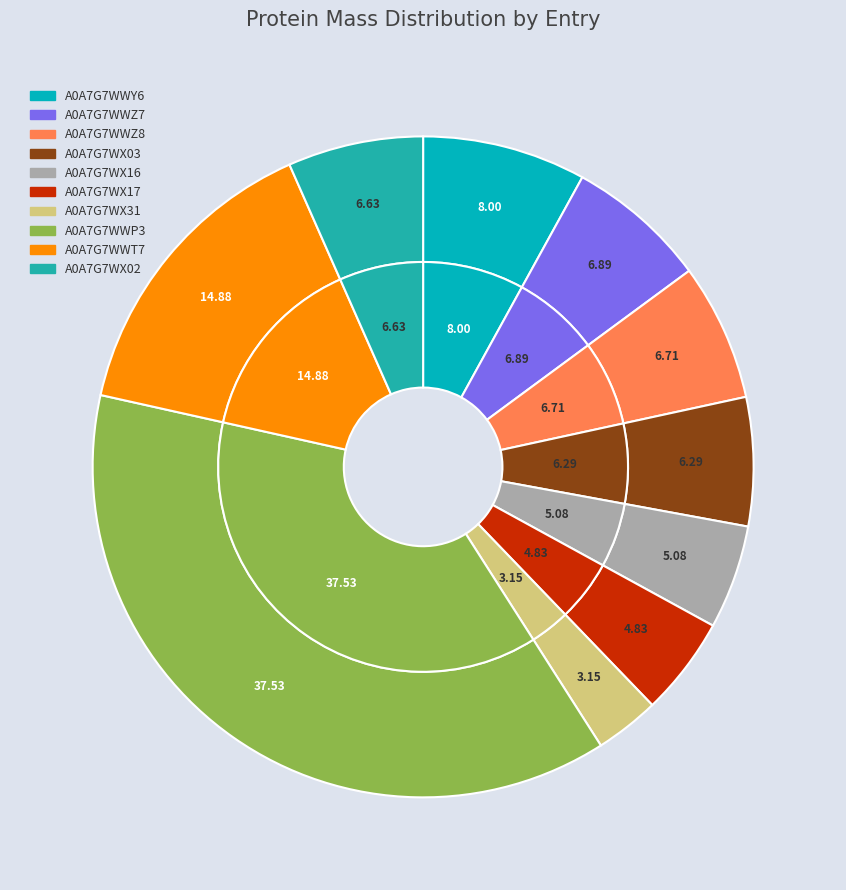

Combined, what portion of the pie is A0A7G7WWY6 and A0A7G7WWZ8?

14.7%